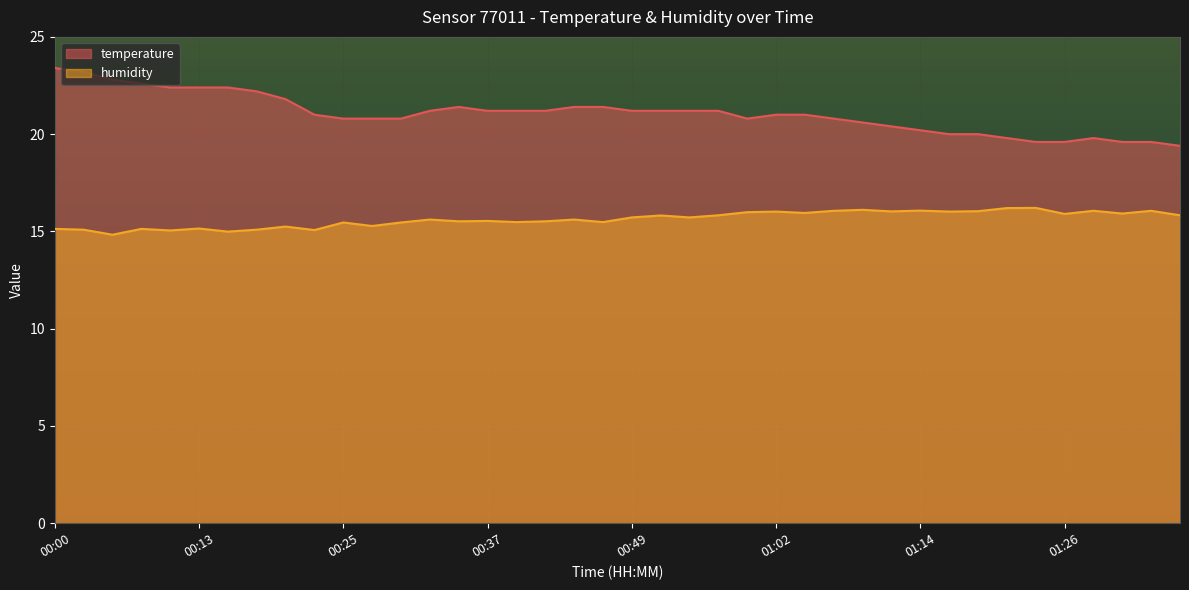

List the series in order of their peak value, lowest first.

humidity, temperature